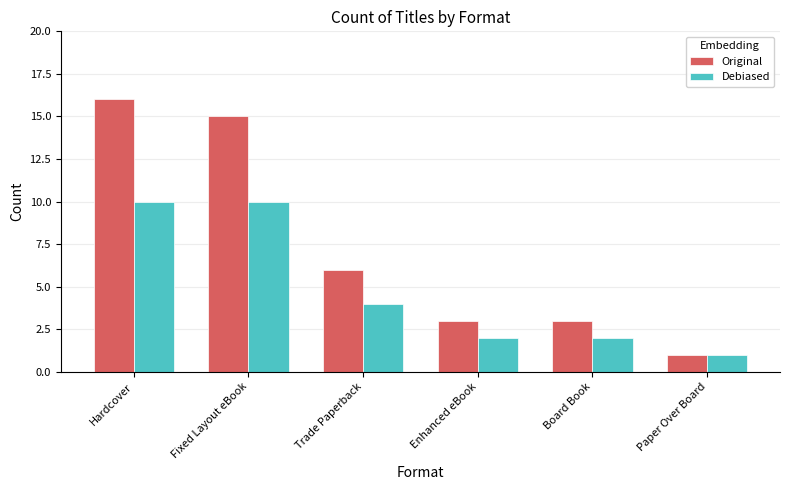

Where does the Debiased series first go above 4?

Hardcover